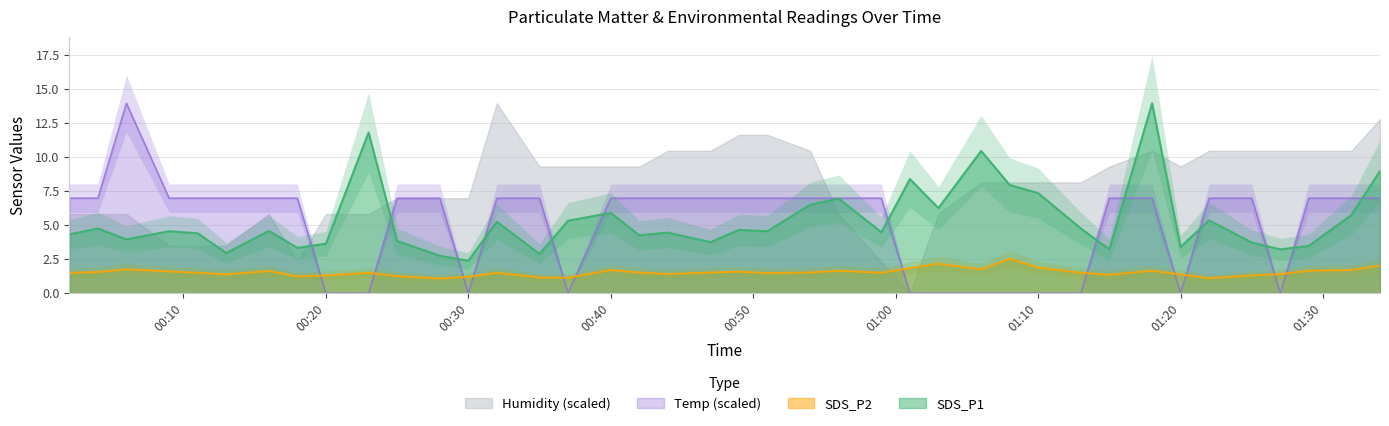

The value of SDS_P2 at 2022/02/19 00:44 is 0.5. True or false?

False